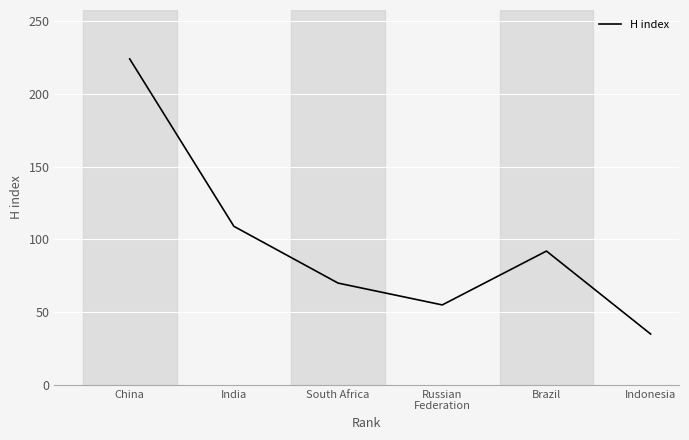

Is it true that the value at Russian
Federation is 17?

False